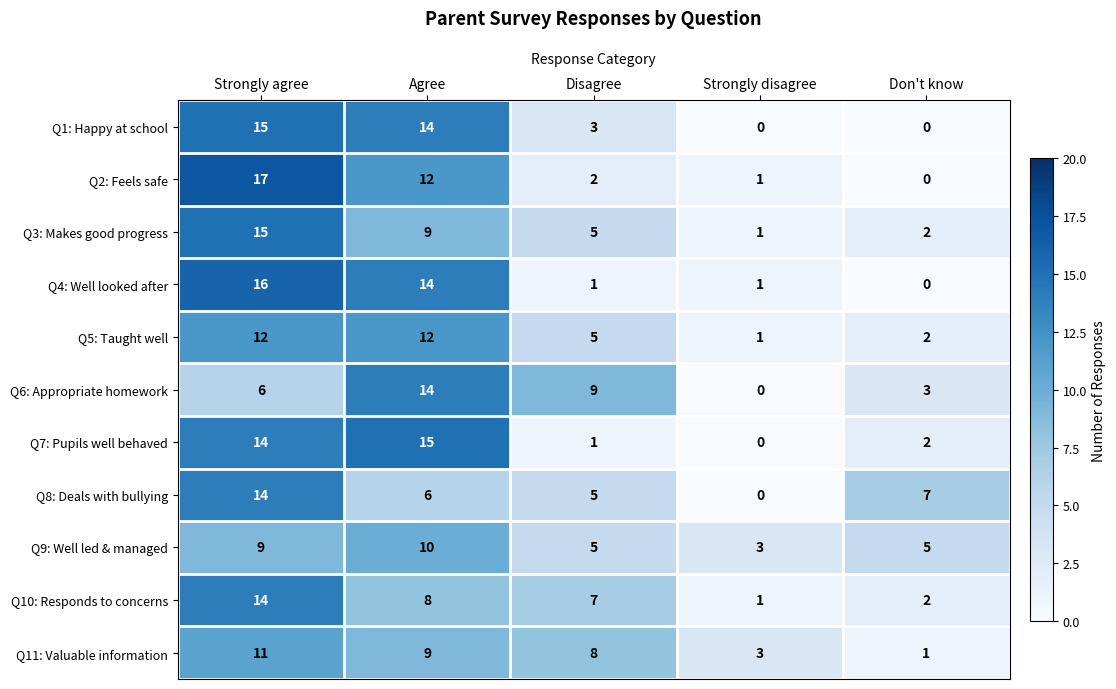

List the labels in order of Q10: Responds to concerns value, largest first.

Strongly agree, Agree, Disagree, Don't know, Strongly disagree